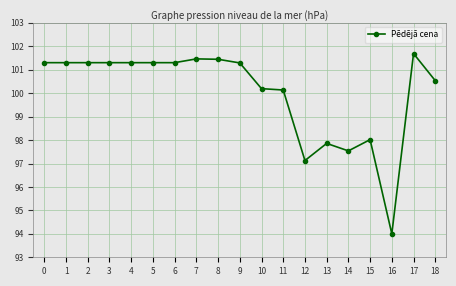

True or false: the data has more than 1 interior local peaks.

True